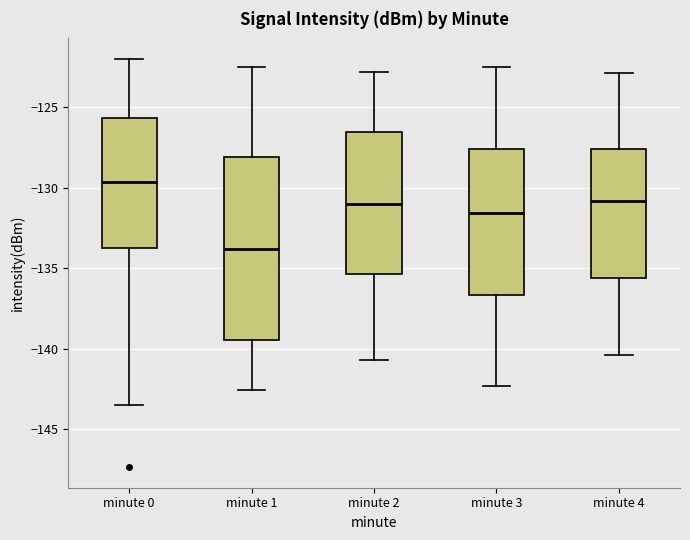

Reading left to right, transcribe this box plot: for each box, give where its median line is, the range the box spans, and where its two whiskers end, as read against the y-axis. The values are not printed on the chart, so give them approximately, as read against the axis.

minute 0: median -129.5, box -133.5 to -125.5, whiskers -143.5 to -122.0
minute 1: median -134.0, box -139.5 to -128.0, whiskers -142.5 to -122.5
minute 2: median -131.0, box -135.5 to -126.5, whiskers -140.5 to -123.0
minute 3: median -131.5, box -136.5 to -127.5, whiskers -142.5 to -122.5
minute 4: median -131.0, box -135.5 to -127.5, whiskers -140.5 to -123.0